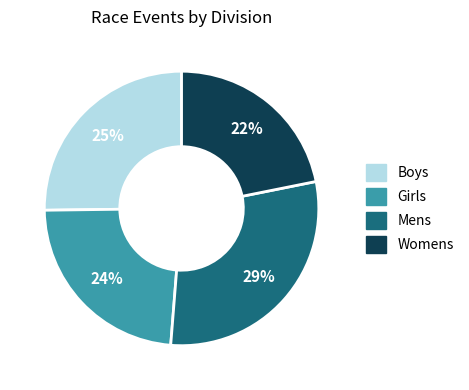

To the nearest percent, what portion does Girls represent?

24%